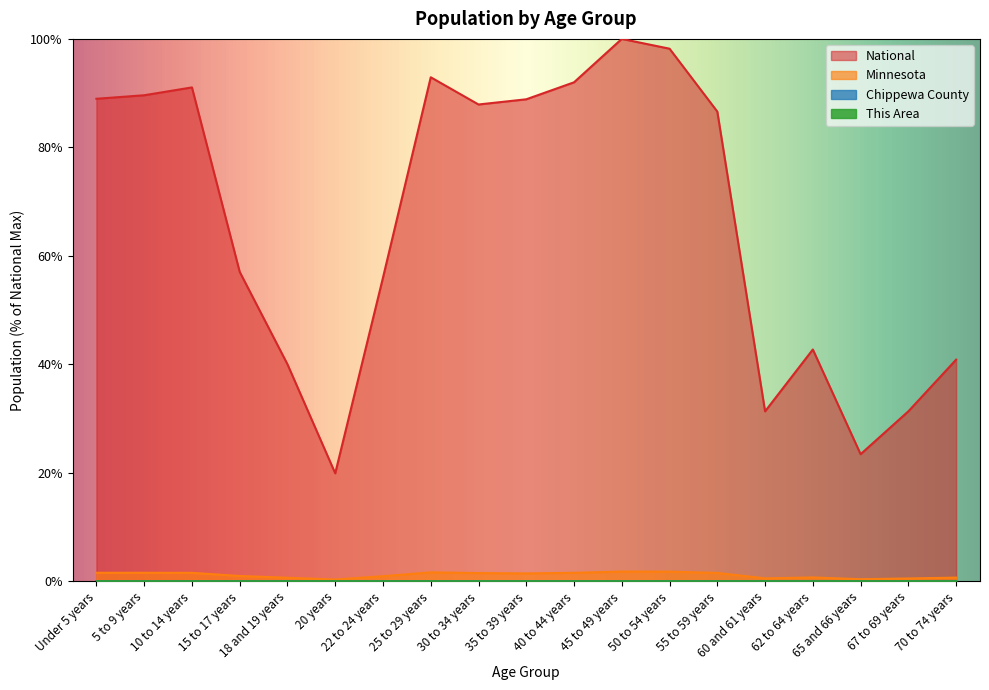

Reading left to right, transcribe all the data shown in this chart.

This Area: Under 5 years=0.0	5 to 9 years=0.0	10 to 14 years=0.0	15 to 17 years=0.0	18 and 19 years=0.0	20 years=0.0	22 to 24 years=0.0	25 to 29 years=0.0	30 to 34 years=0.0	35 to 39 years=0.0	40 to 44 years=0.0	45 to 49 years=0.0	50 to 54 years=0.0	55 to 59 years=0.0	60 and 61 years=0.0	62 to 64 years=0.0	65 and 66 years=0.0	67 to 69 years=0.0	70 to 74 years=0.0
Chippewa County: Under 5 years=0.0	5 to 9 years=0.0	10 to 14 years=0.0	15 to 17 years=0.0	18 and 19 years=0.0	20 years=0.0	22 to 24 years=0.0	25 to 29 years=0.0	30 to 34 years=0.0	35 to 39 years=0.0	40 to 44 years=0.0	45 to 49 years=0.0	50 to 54 years=0.0	55 to 59 years=0.0	60 and 61 years=0.0	62 to 64 years=0.0	65 and 66 years=0.0	67 to 69 years=0.0	70 to 74 years=0.0
Minnesota: Under 5 years=1.6	5 to 9 years=1.6	10 to 14 years=1.6	15 to 17 years=1.0	18 and 19 years=0.6	20 years=0.3	22 to 24 years=0.9	25 to 29 years=1.6	30 to 34 years=1.5	35 to 39 years=1.4	40 to 44 years=1.6	45 to 49 years=1.8	50 to 54 years=1.8	55 to 59 years=1.5	60 and 61 years=0.5	62 to 64 years=0.7	65 and 66 years=0.4	67 to 69 years=0.5	70 to 74 years=0.7
National: Under 5 years=89.0	5 to 9 years=89.6	10 to 14 years=91.1	15 to 17 years=57.0	18 and 19 years=40.0	20 years=19.9	22 to 24 years=56.0	25 to 29 years=92.9	30 to 34 years=87.9	35 to 39 years=88.9	40 to 44 years=92.0	45 to 49 years=100.0	50 to 54 years=98.2	55 to 59 years=86.6	60 and 61 years=31.3	62 to 64 years=42.7	65 and 66 years=23.4	67 to 69 years=31.3	70 to 74 years=40.9